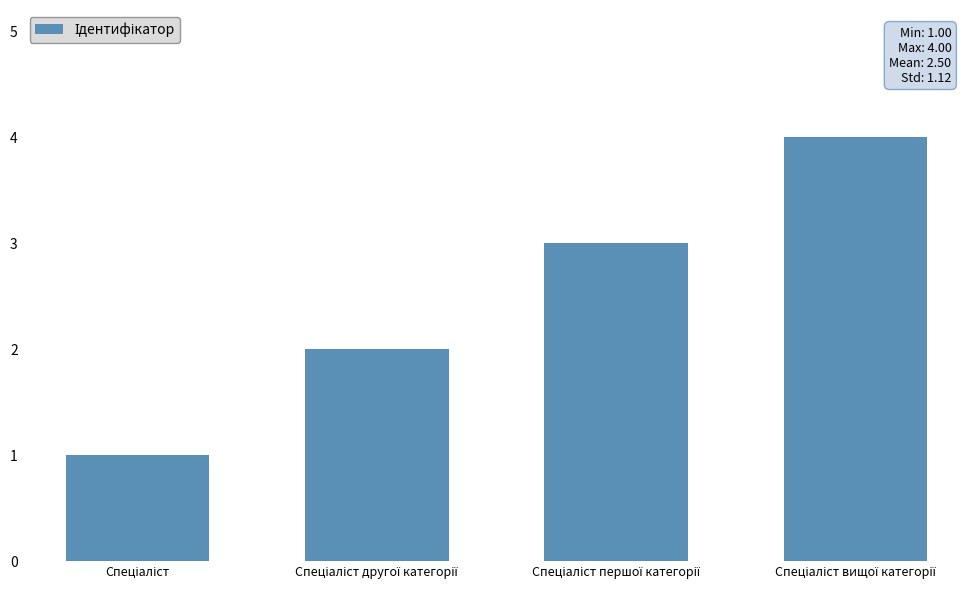

What is the difference between the maximum and minimum values?

3